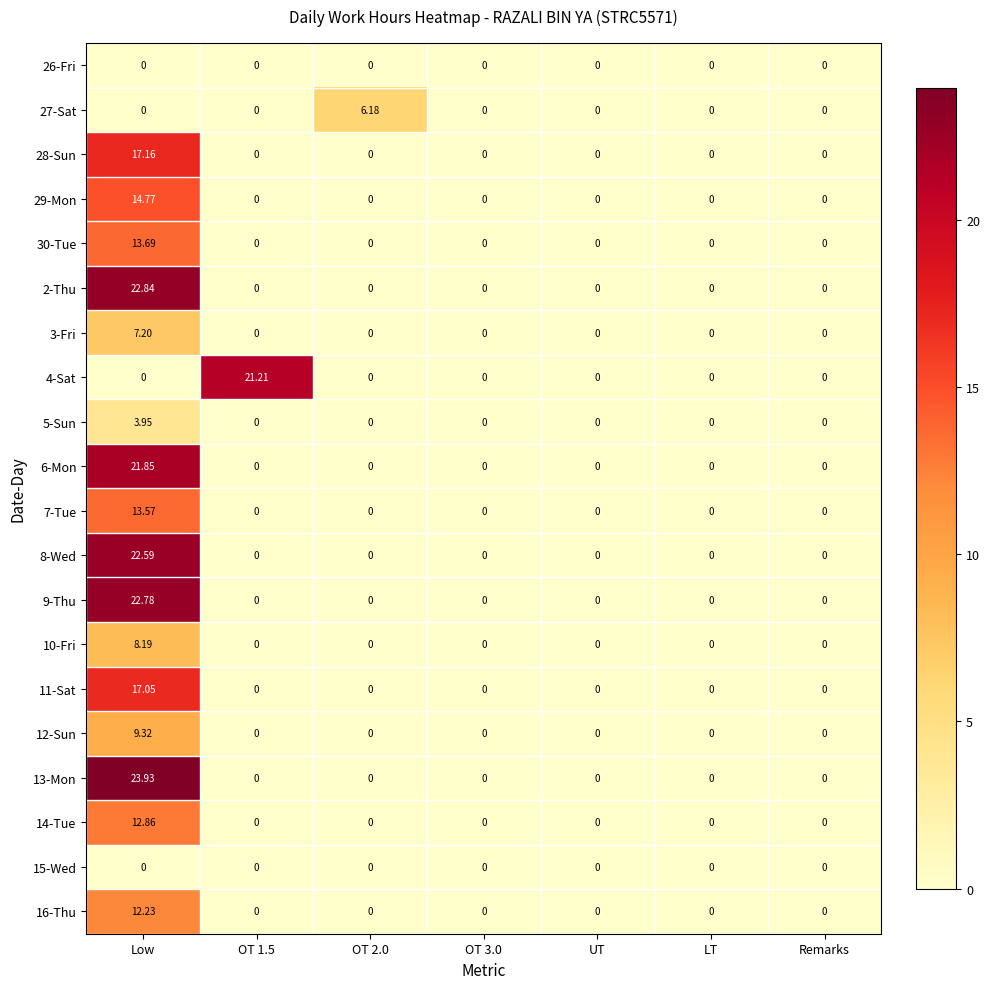

At how many categories does at least one series exceed 3?

3